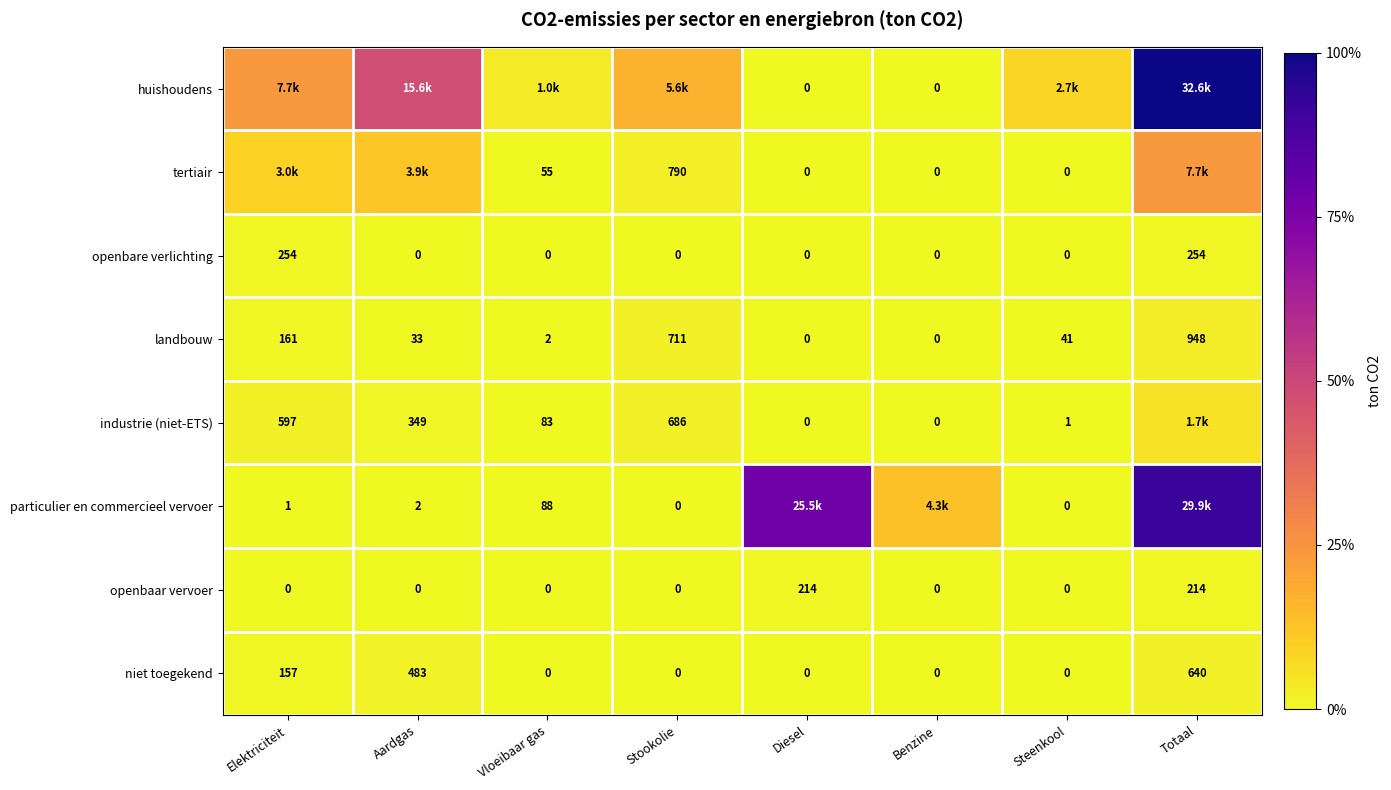

How many values in openbaar vervoer are above zero?

2